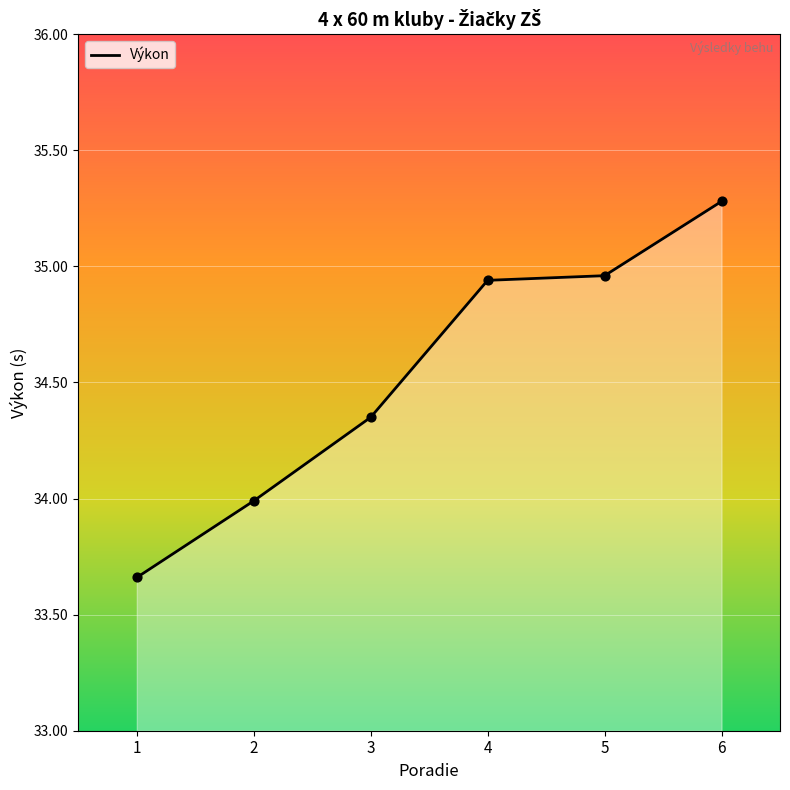

What is the change in value from 1 to 5?

+1.3